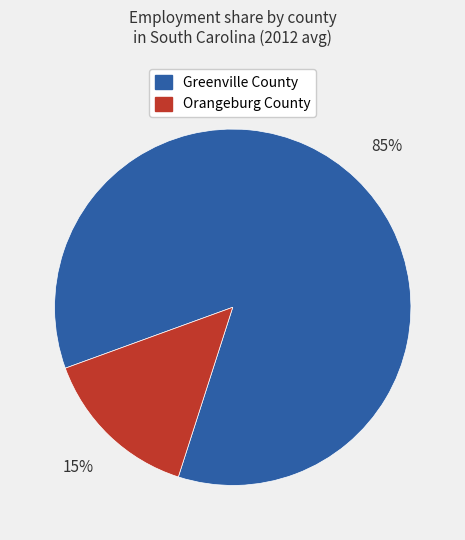

To the nearest percent, what portion does Greenville County represent?

85%